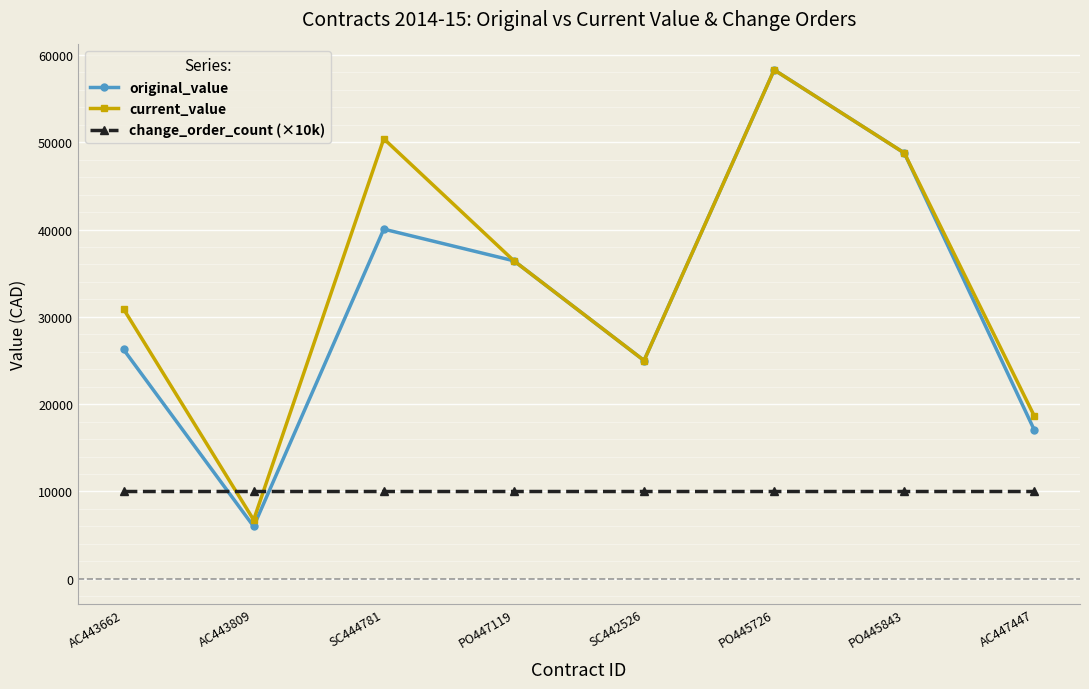

Where is the first local minimum for current_value?

AC443809